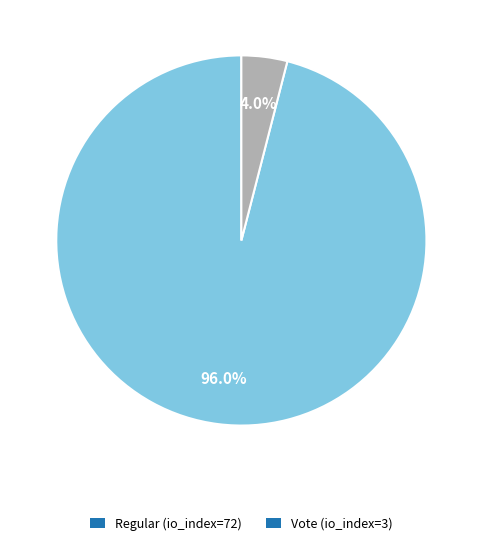

Which has a higher value, Vote (io_index=3) or Regular (io_index=72)?

Regular (io_index=72)